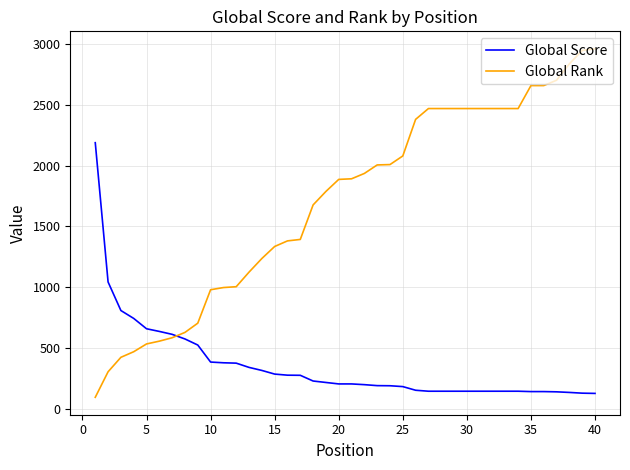

What is the minimum value for Global Score?

126